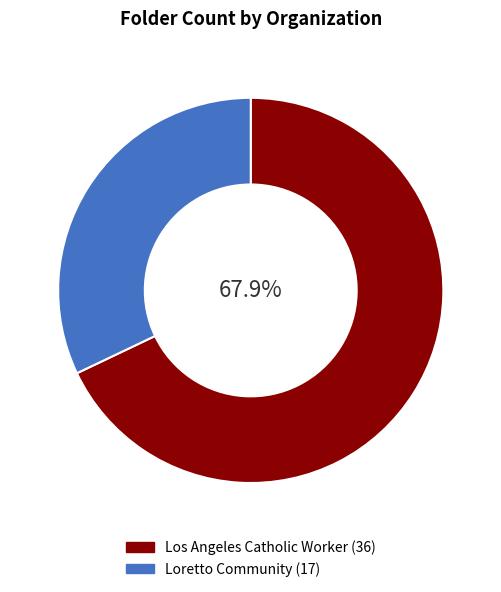

What portion of the pie excludes Los Angeles Catholic Worker?

32.1%